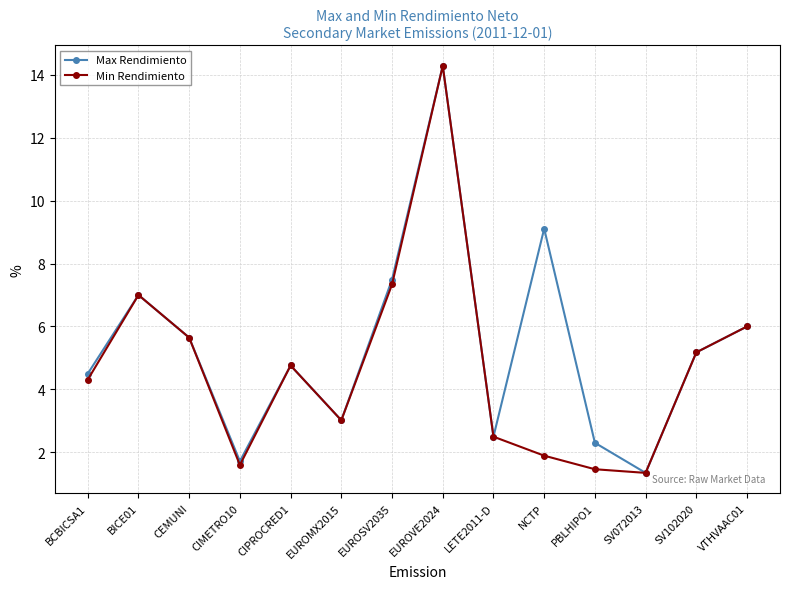

At which label does Min Rendimiento first exceed 4?

BCBICSA1